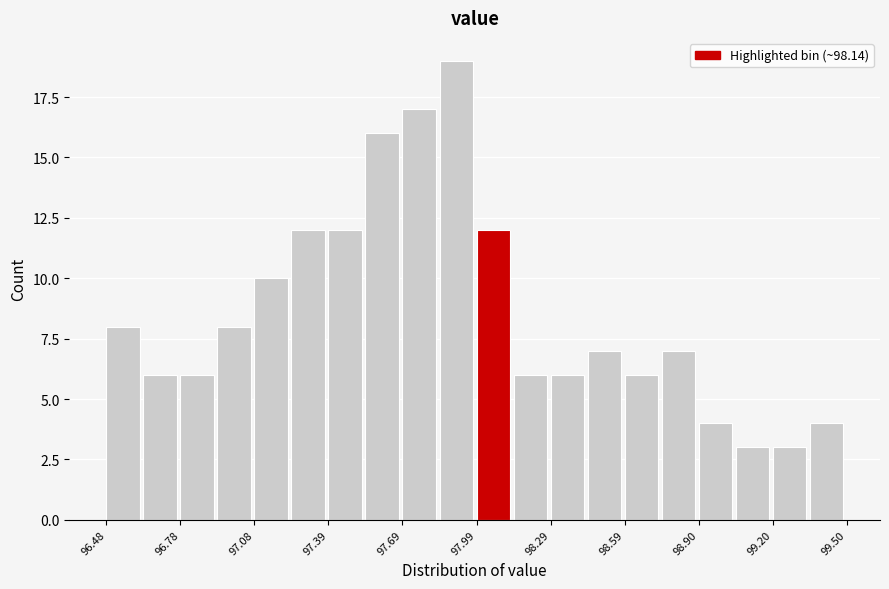

Read against the x-axis, roughly where is the centre of the tallest bar?

97.90